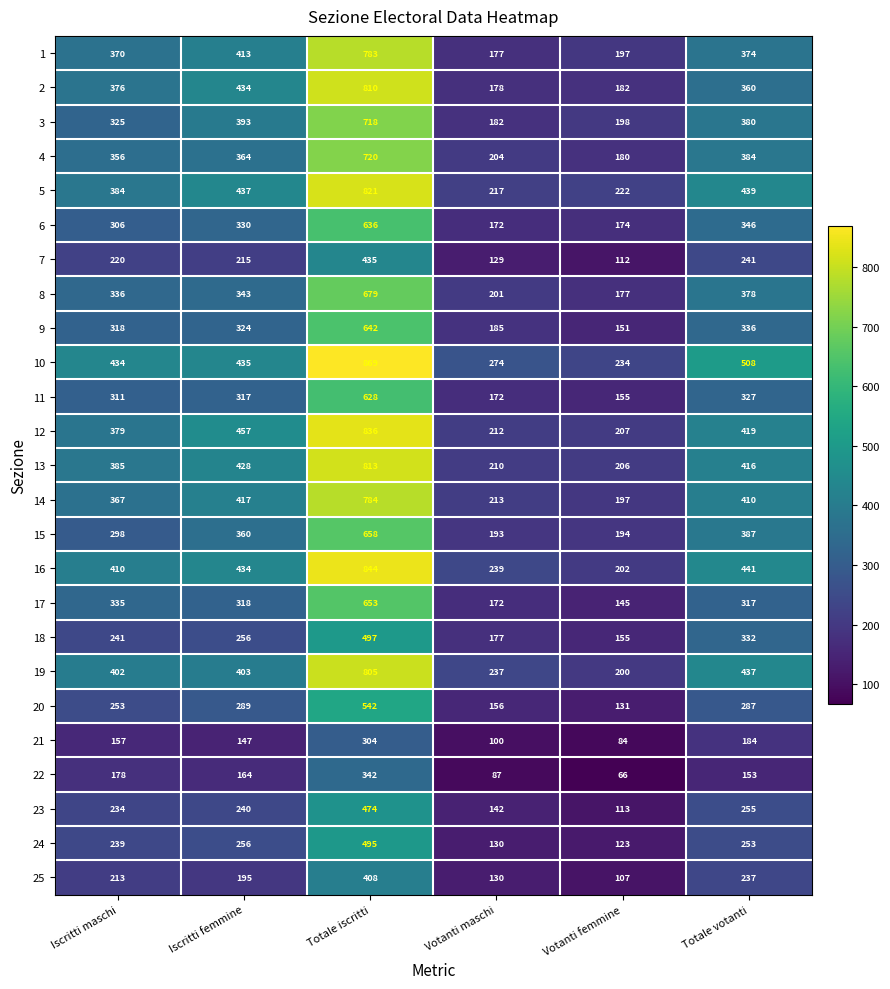

True or false: 12 has a value of 836 at Totale iscritti.

True